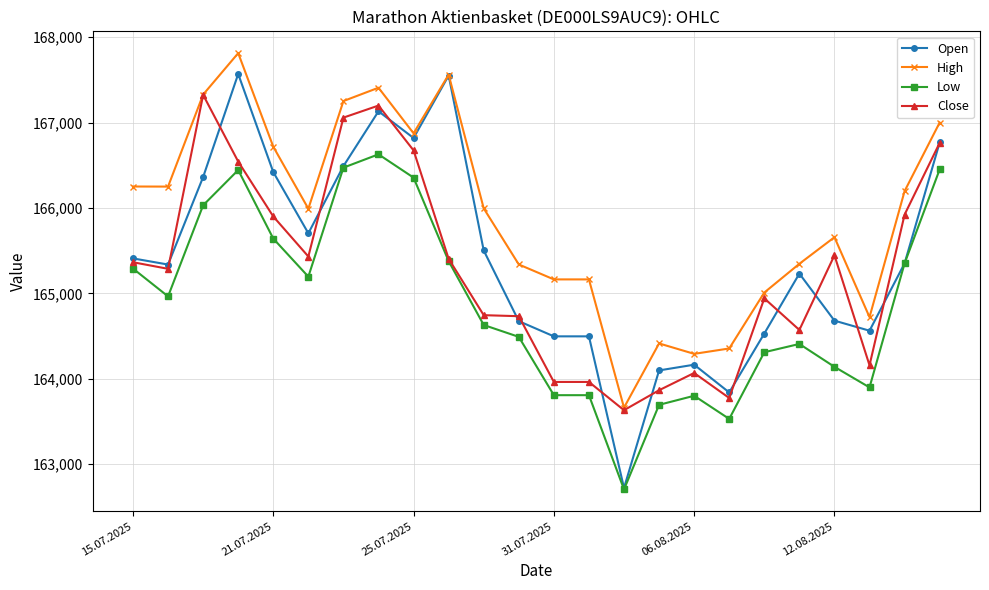

What is the greatest value displayed?

167813